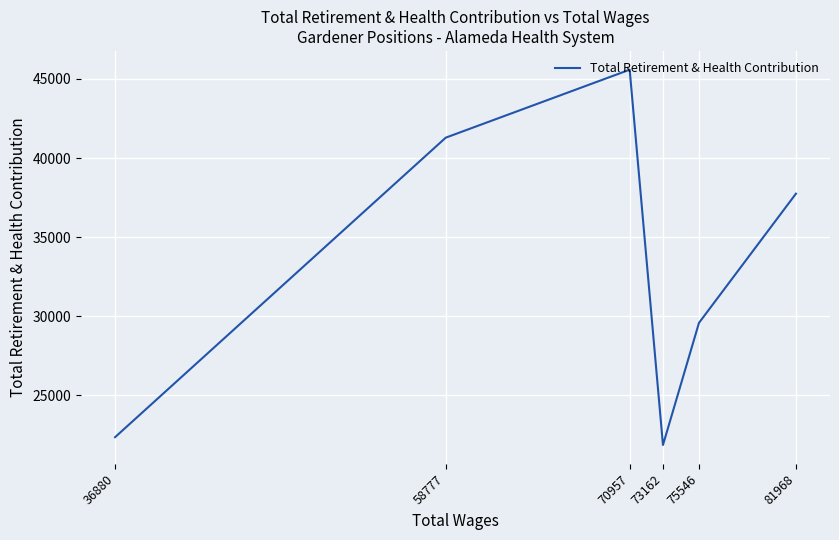

Rank the categories by value from lowest to highest.

73162, 36880, 75546, 81968, 58777, 70957